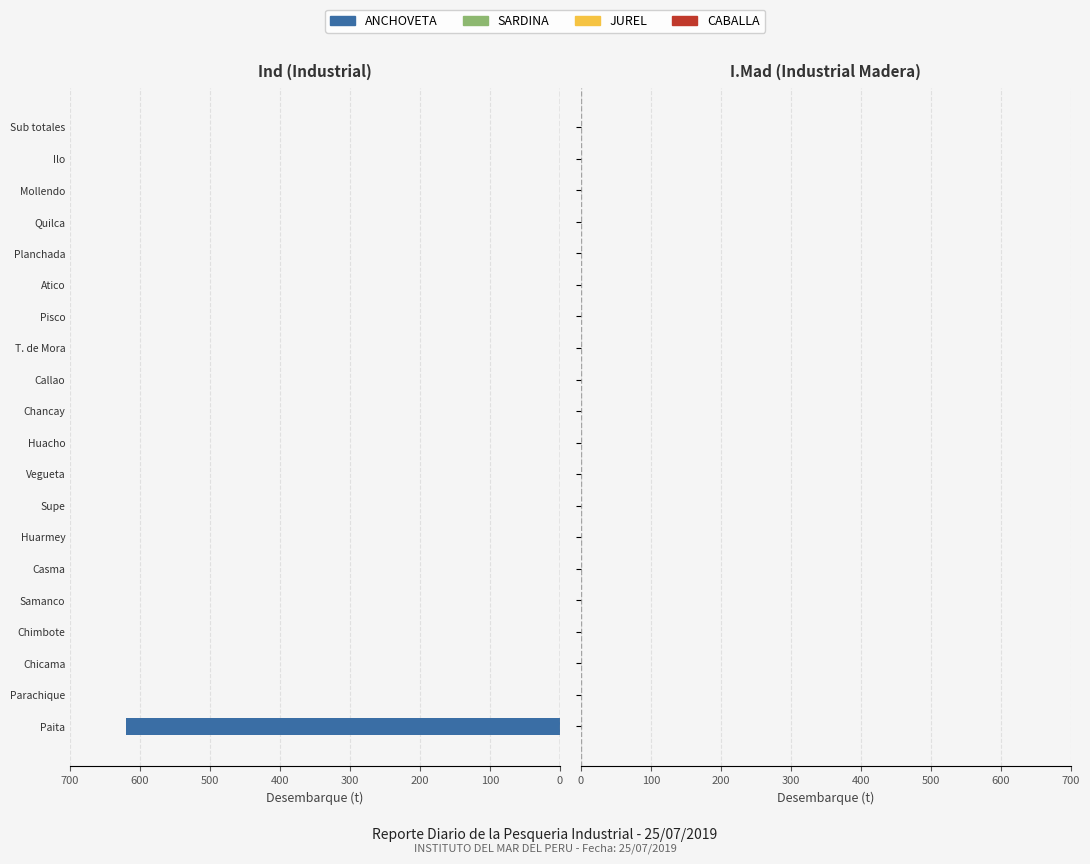

What is the sum of all values?

620